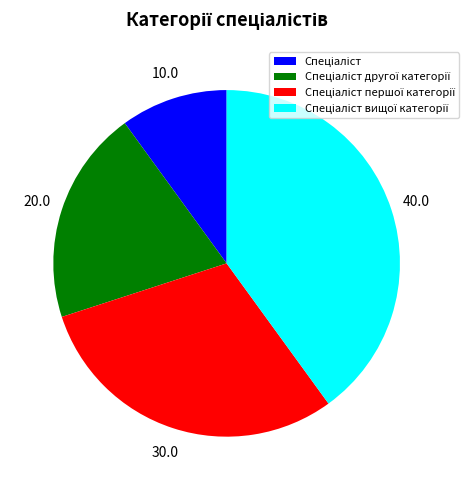

Count the number of slices in the pie.

4